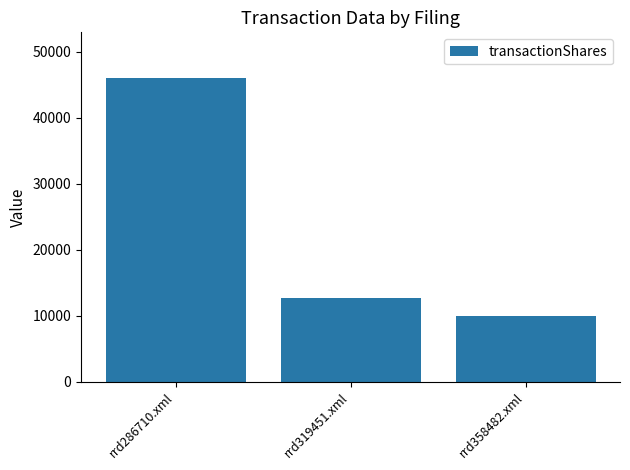

At which label is the value closest to 28007?

rrd319451.xml